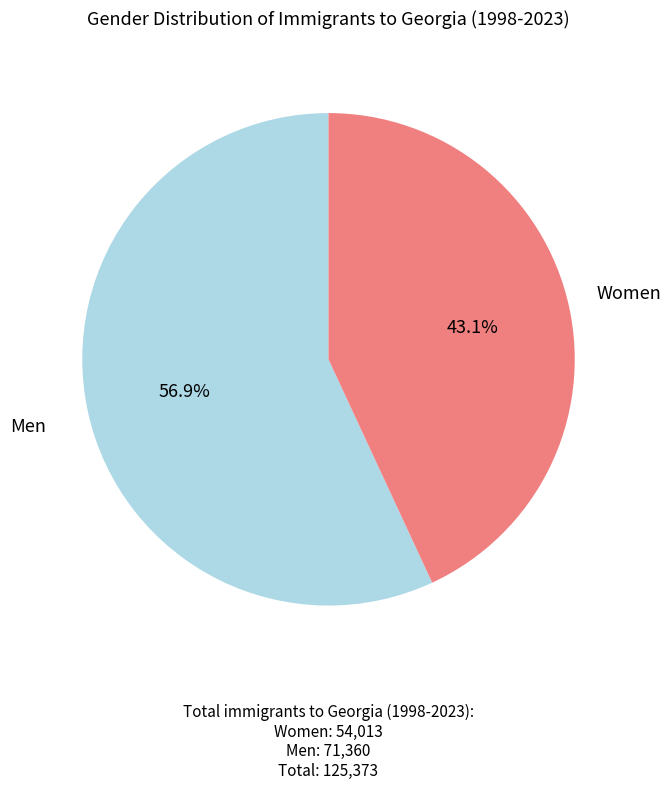

What is the ratio of the value at Women to the value at Men?

0.8